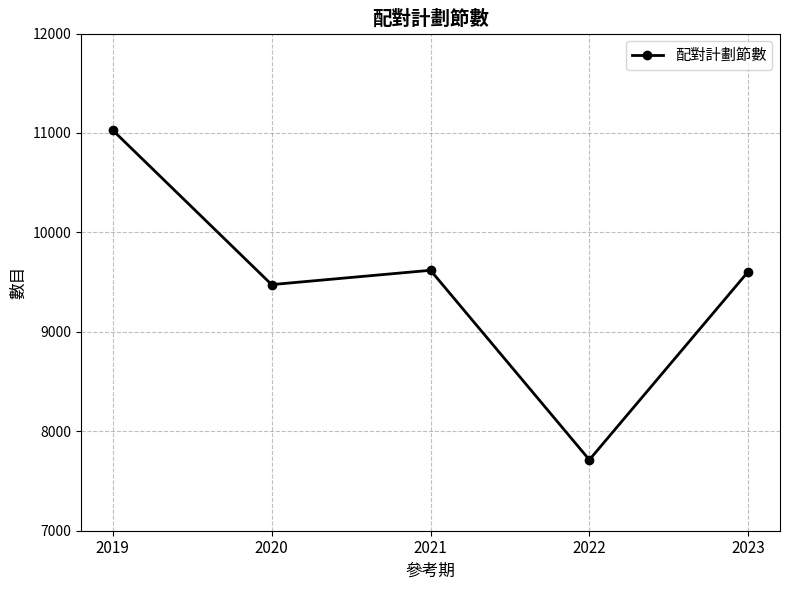

What is the minimum value shown in the chart?

7713